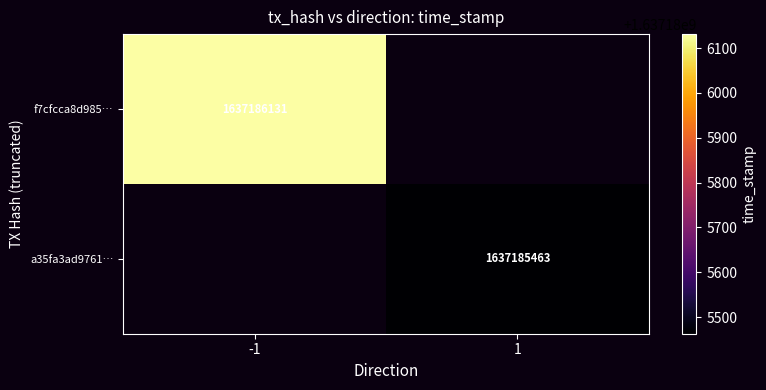

How many values in the a35fa3ad9761f2490254b48f30de06504ef9939 series are below 1637185463?

1